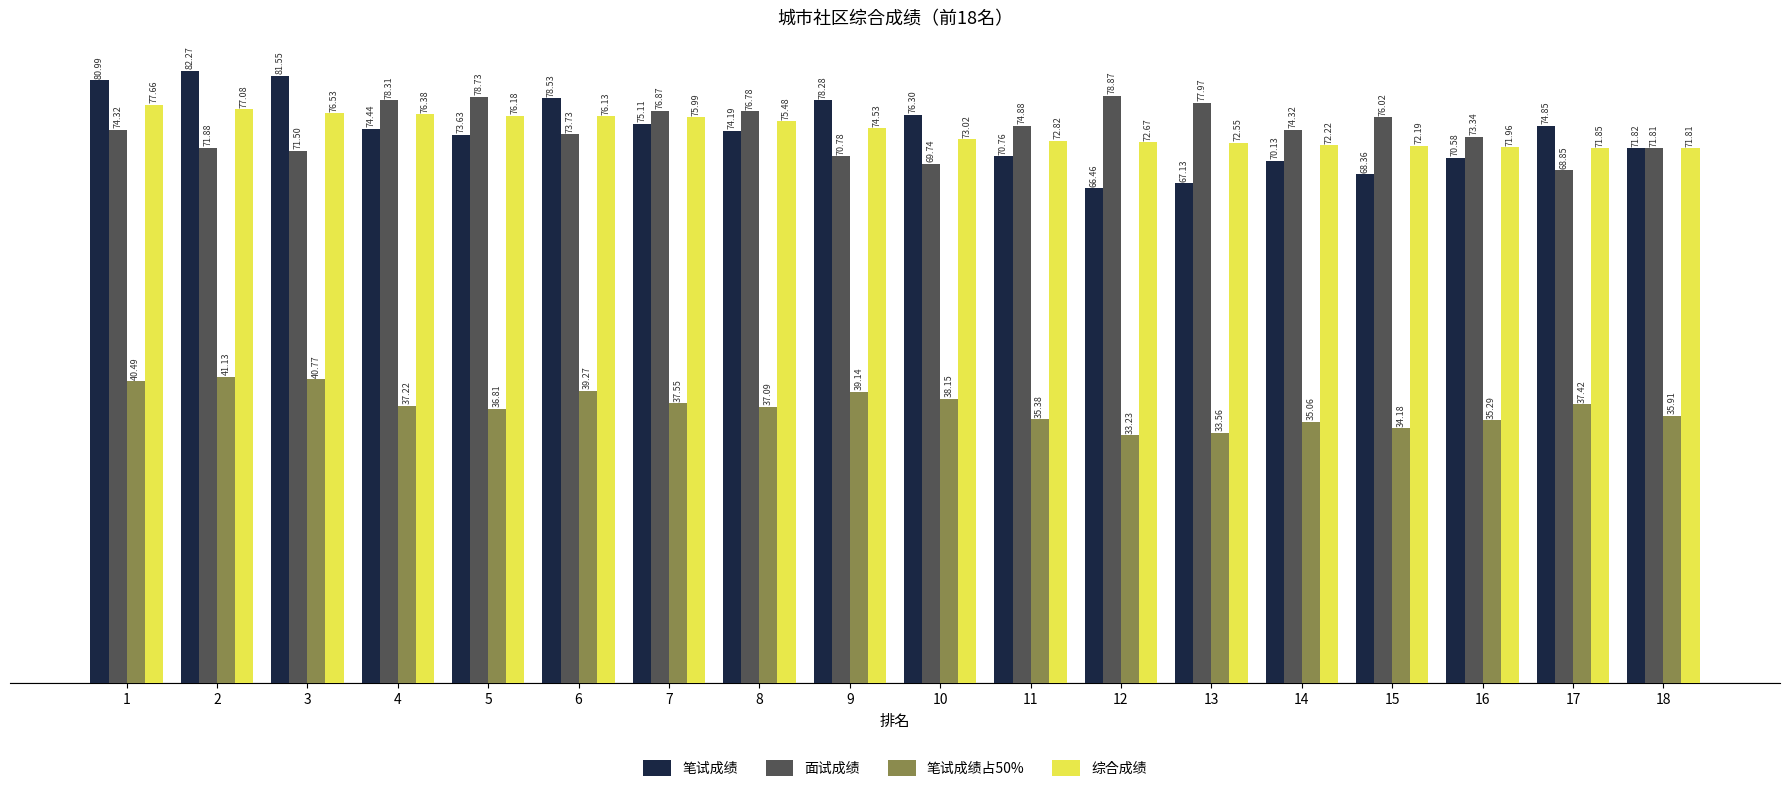

What is the spread (max minus min) of values at 6?

39.3